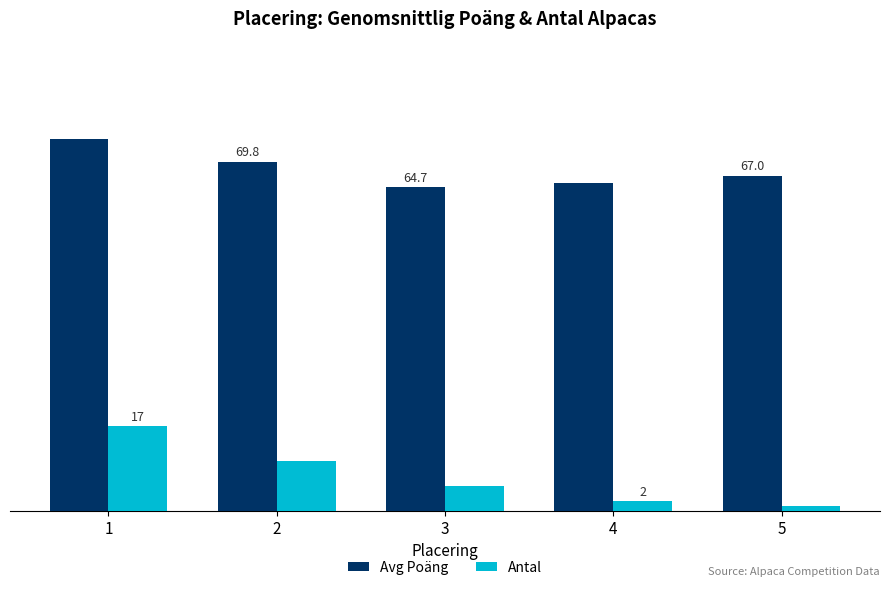

Is the value of Avg Poäng at 4 greater than the value of Antal at 3?

Yes